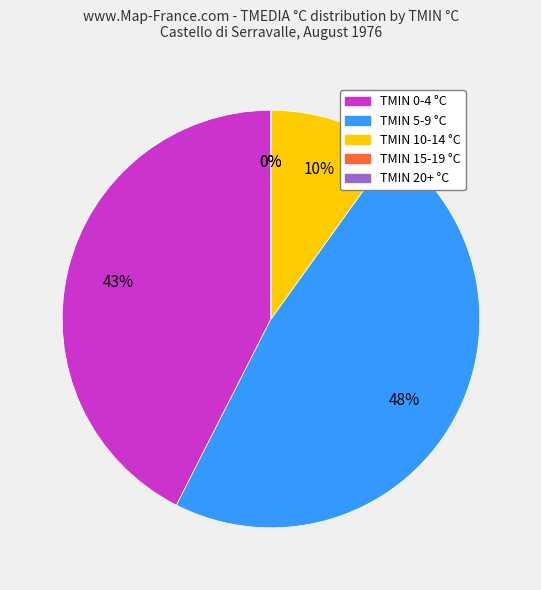

Does 8 represent more than half of the total?

No